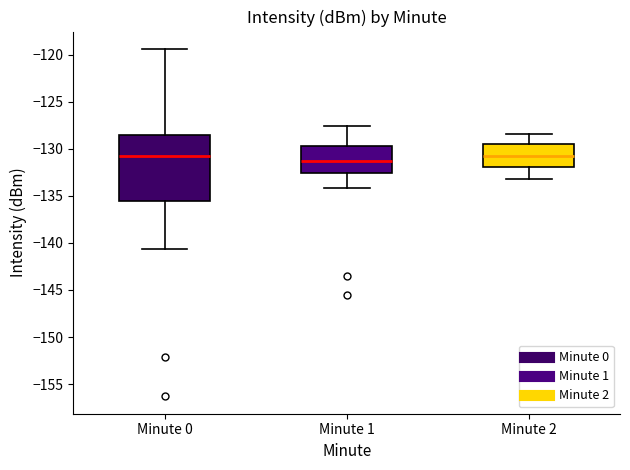

Comparing the boxes themselves (not the whiskers), which one is the tallest?

Minute 0